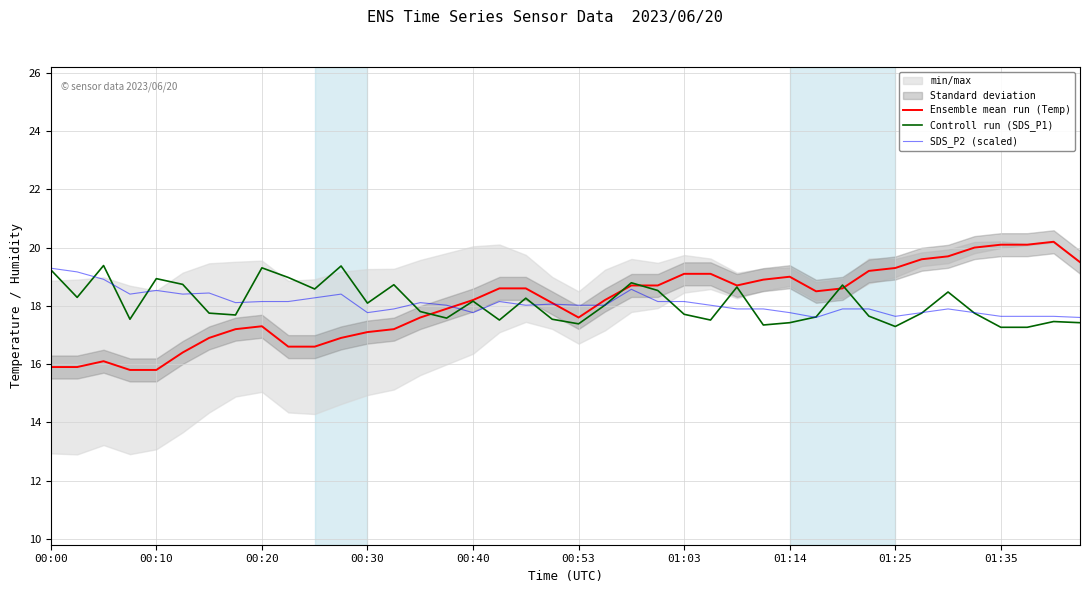

What is the approximate value of Ensemble mean run (Temp) at 01:35?

20.1